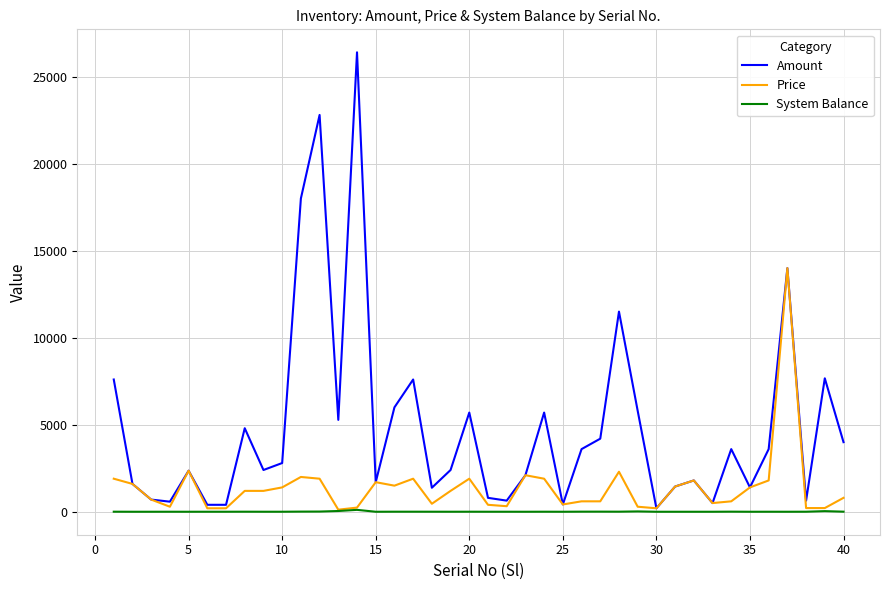

What is the greatest value displayed?

26400